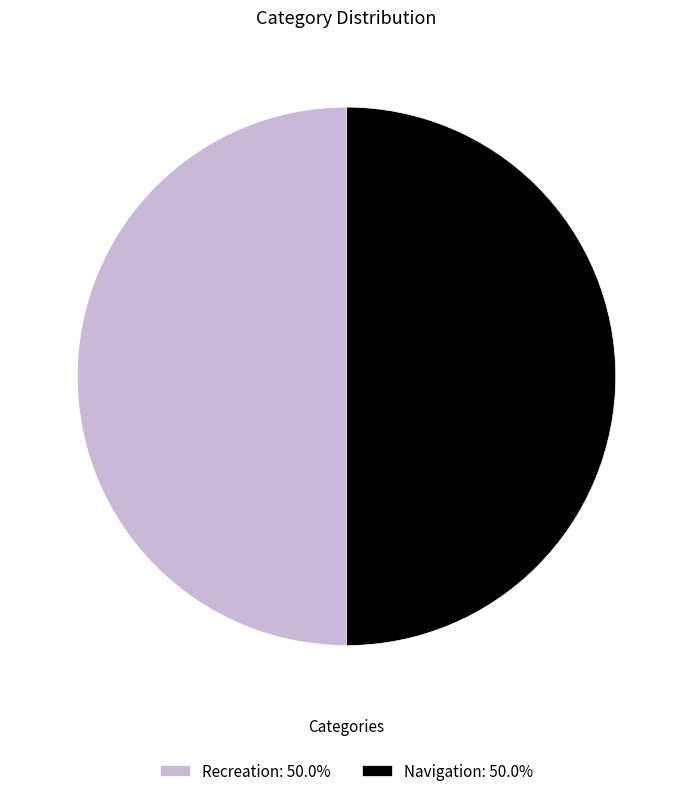

Is the sum of Navigation: 50.0% and Recreation: 50.0% greater than half?

Yes